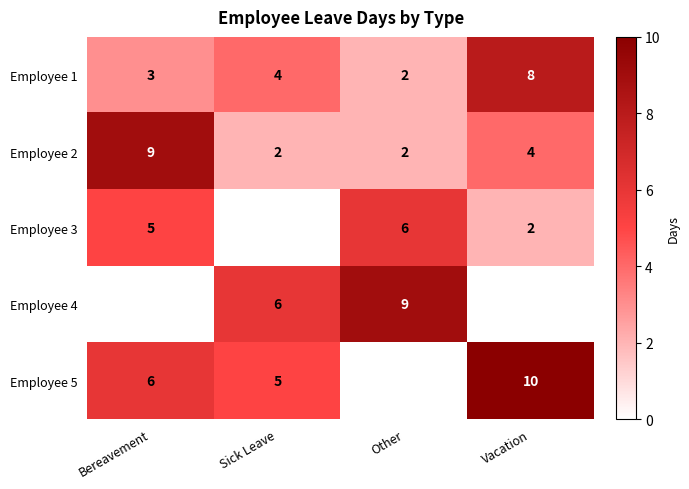

The Employee 1 series shows 1 at Other. True or false?

False